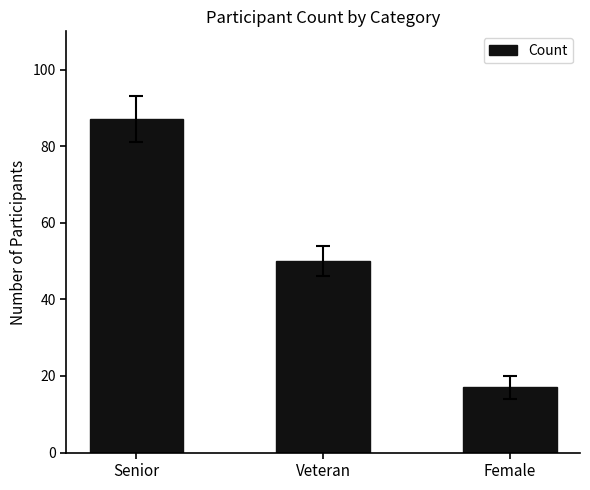

Reading right to left, extract all data points from this chart.

Female=17	Veteran=50	Senior=87